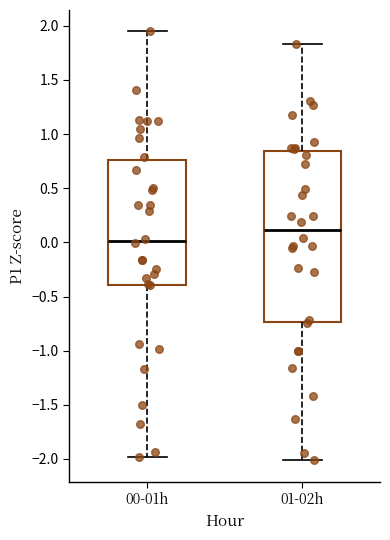

Which box's median line is the highest?

01-02h